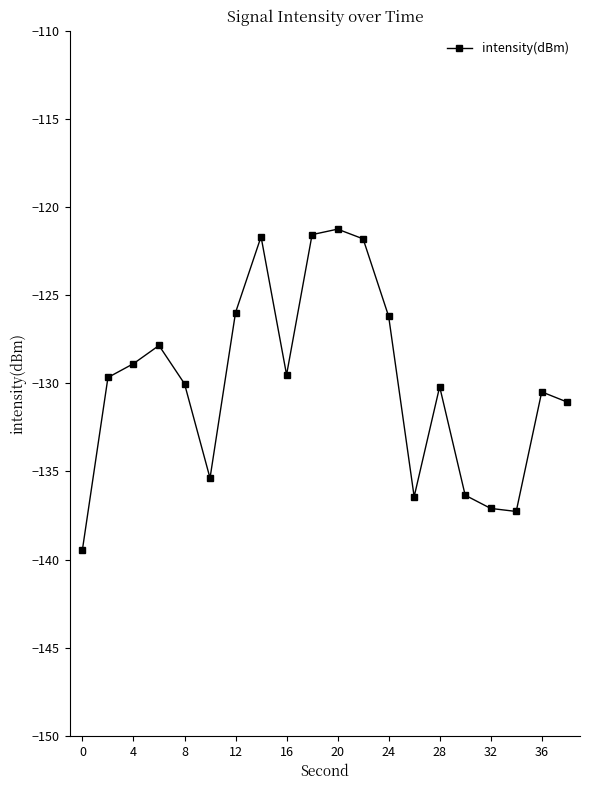

What is the difference between the maximum and minimum values?

18.2